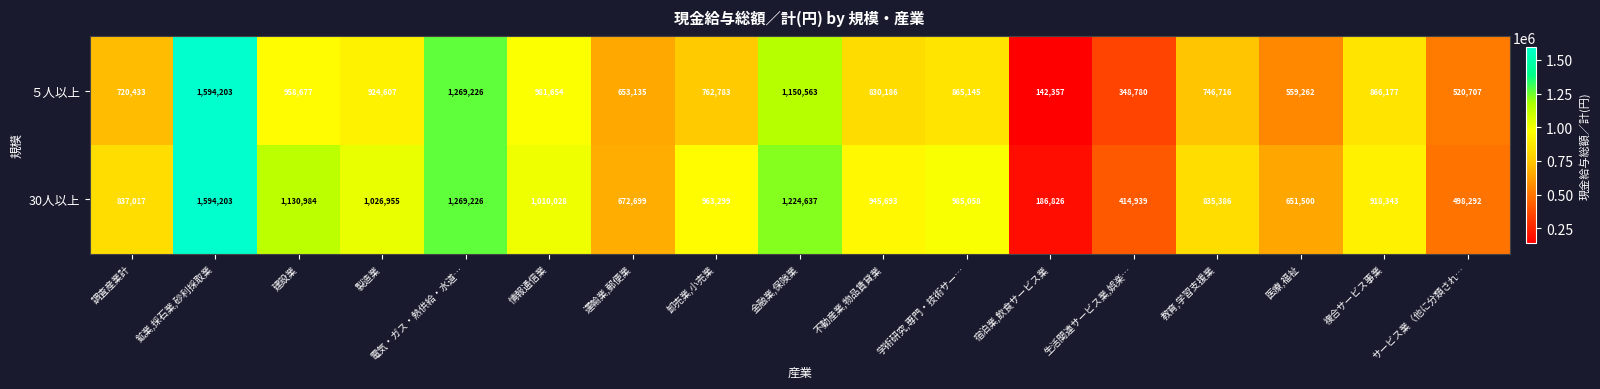

At 複合サービス事業, list the series in order from smallest to largest.

５人以上, 30人以上